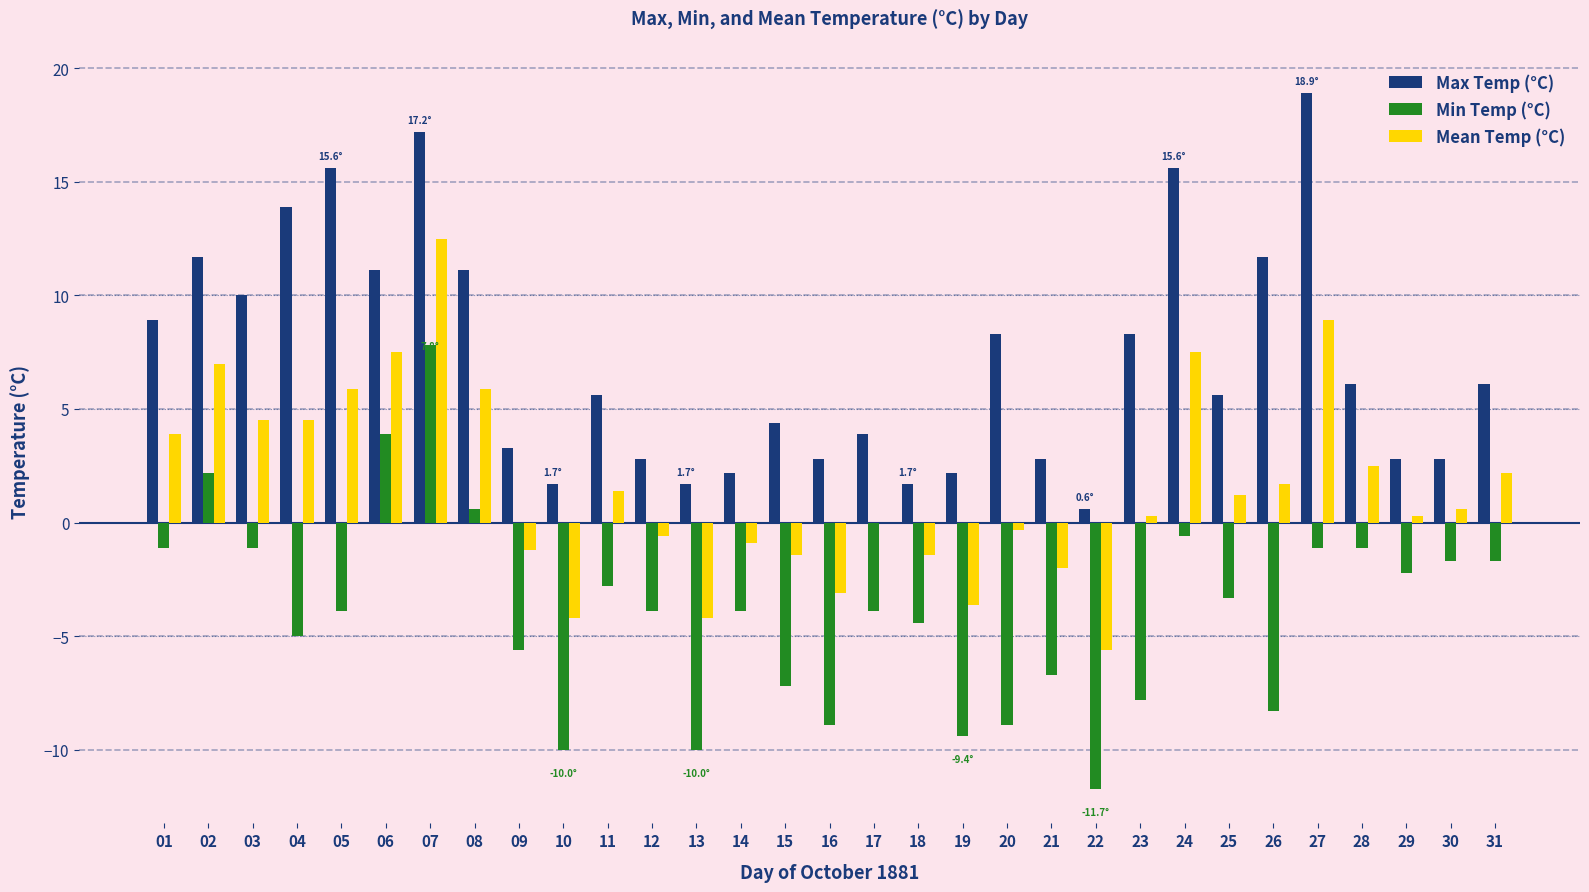

The value of Max Temp (°C) at 11 is 5.6. True or false?

True